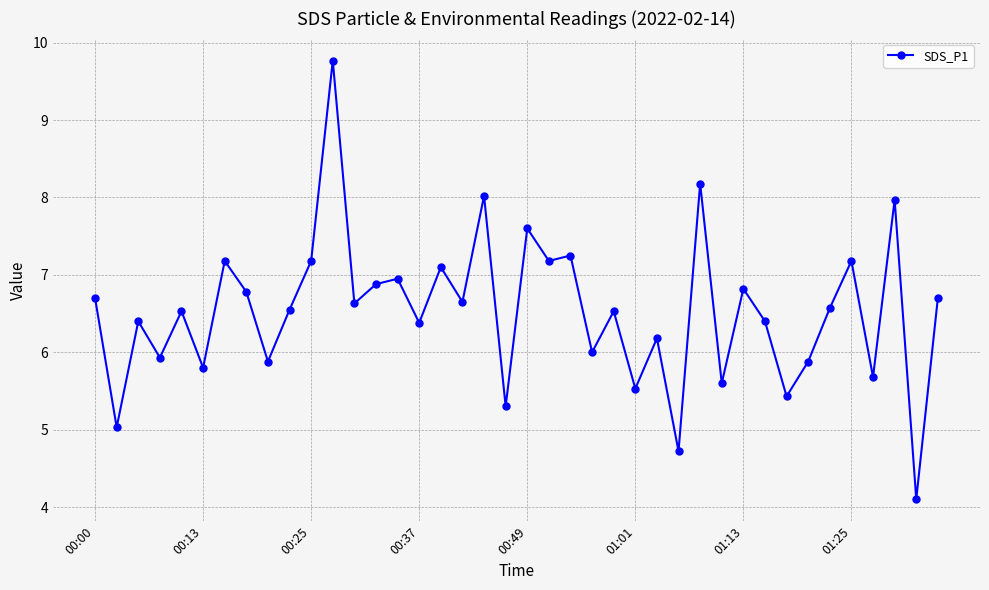

How many interior local peaks (higher than both neighbors) does the data have?

15